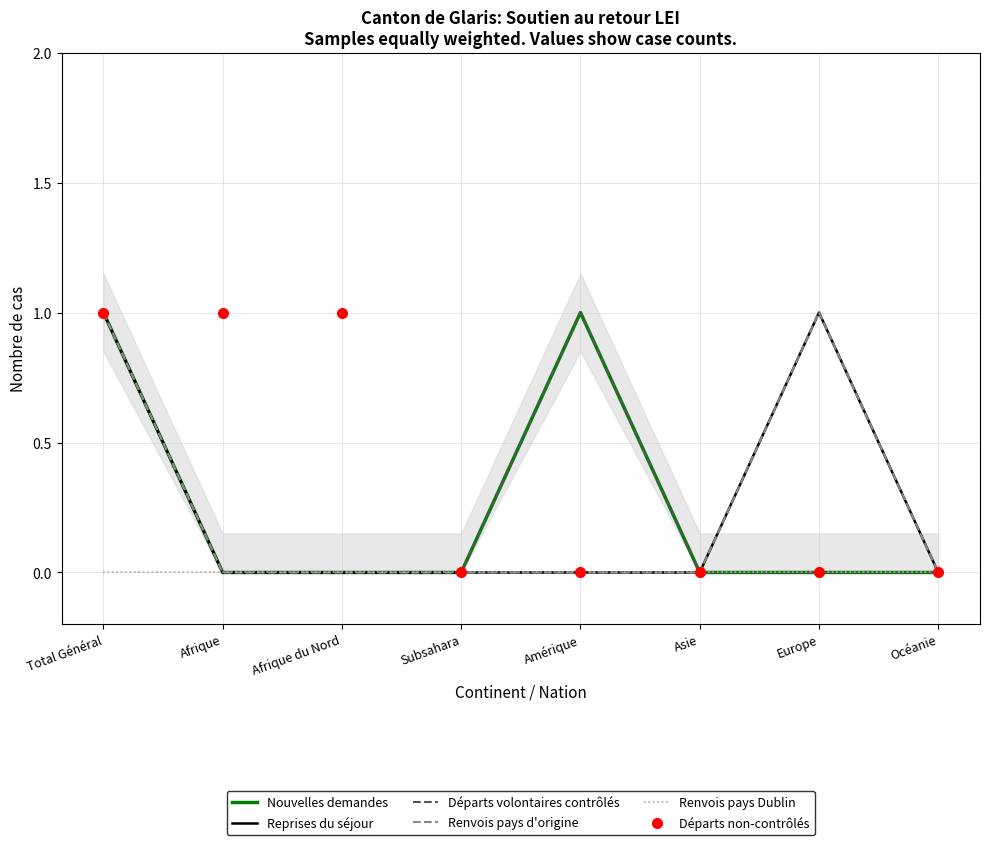

What position from the left is Asie?

6